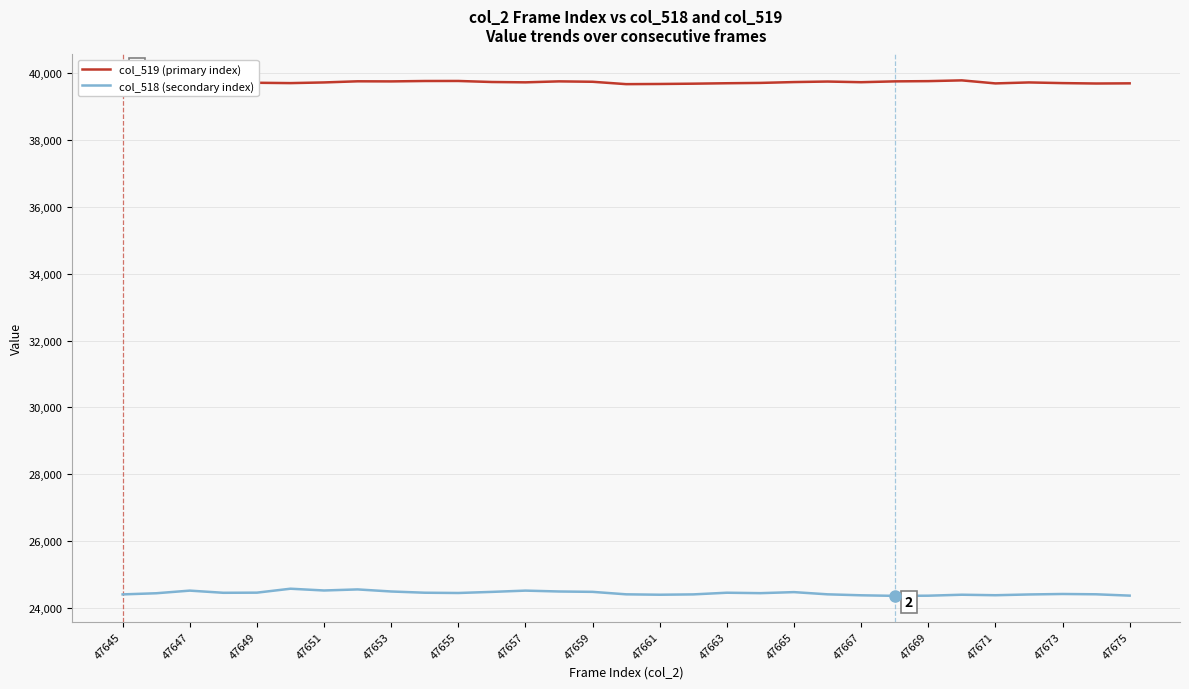

The col_518 (secondary index) series shows 36477 at 47649. True or false?

False